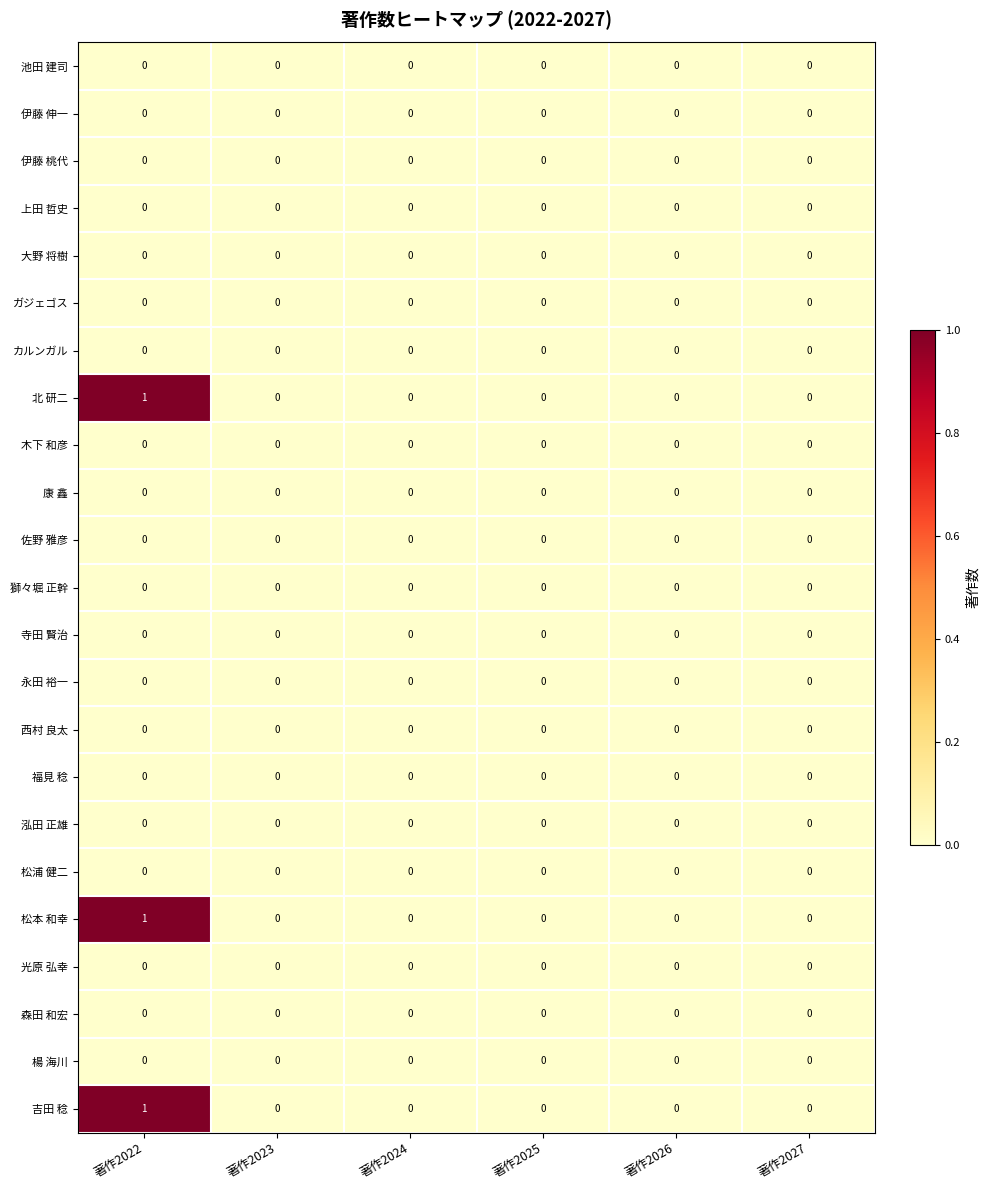

The value of 福見 稔 at 著作2026 is 0. True or false?

True